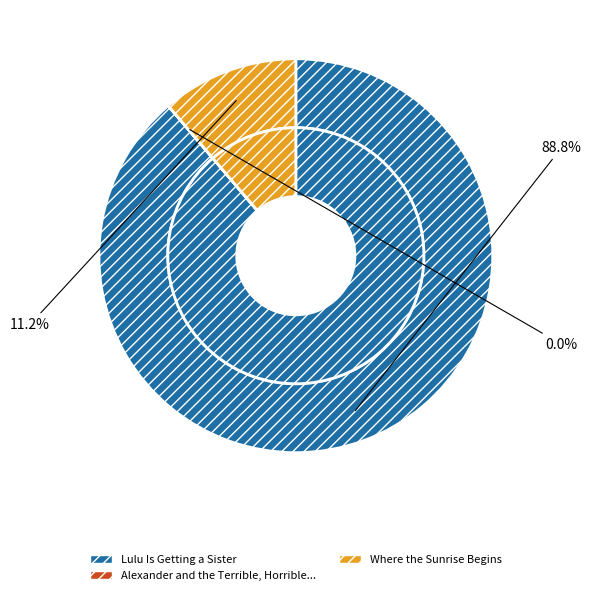

Which category accounts for the majority?

Lulu Is Getting a Sister